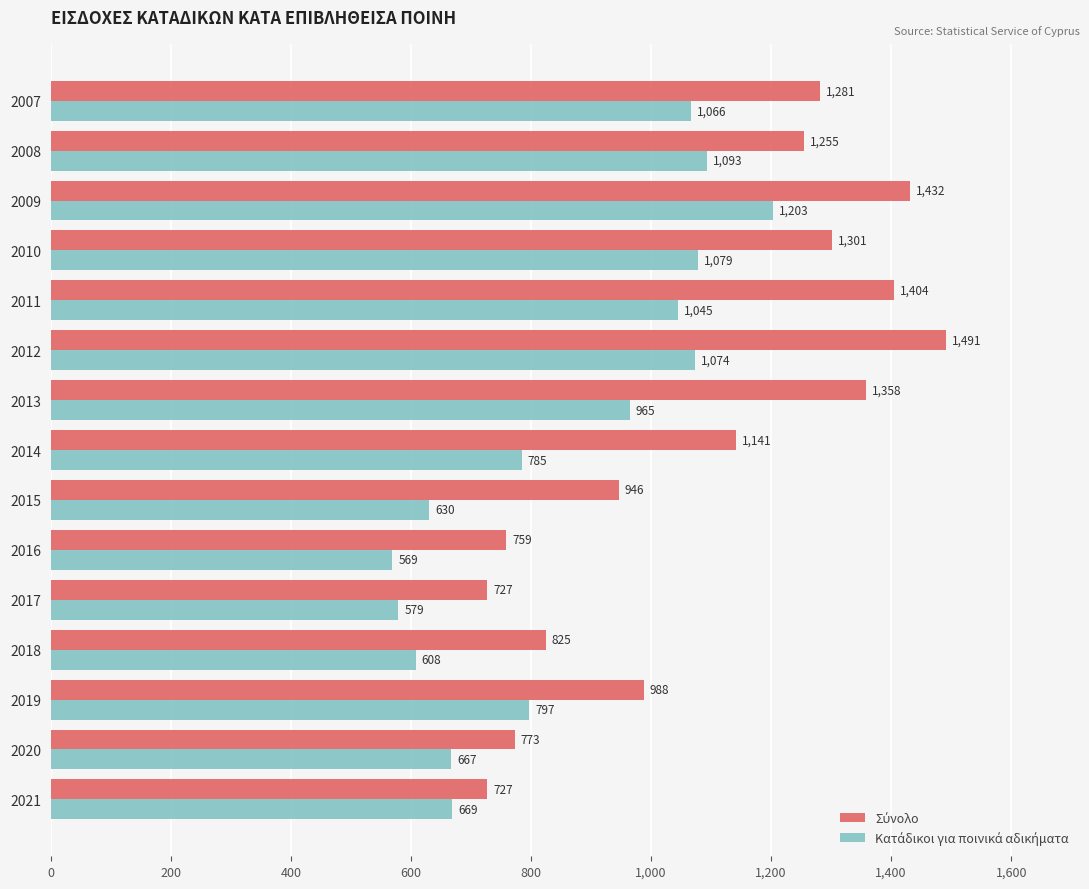

What is the spread (max minus min) of values at 2010?

222